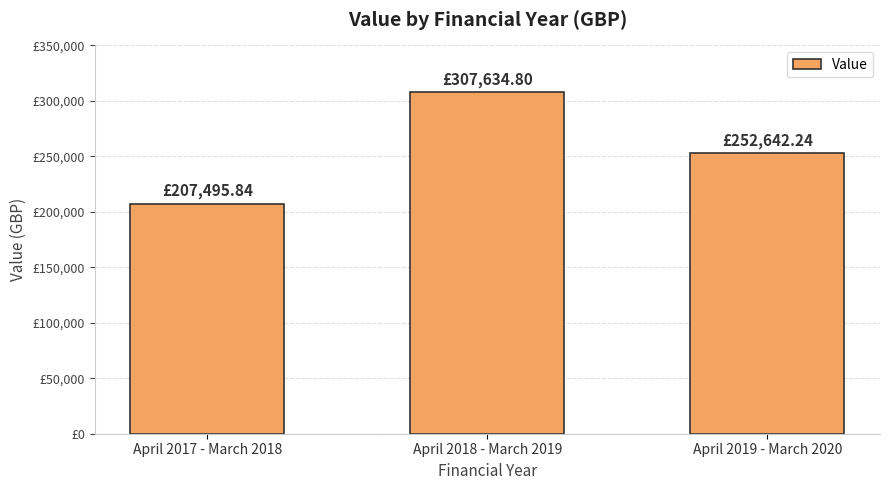

What is the sum of the values at April 2018 - March 2019 and April 2019 - March 2020?

560277.0